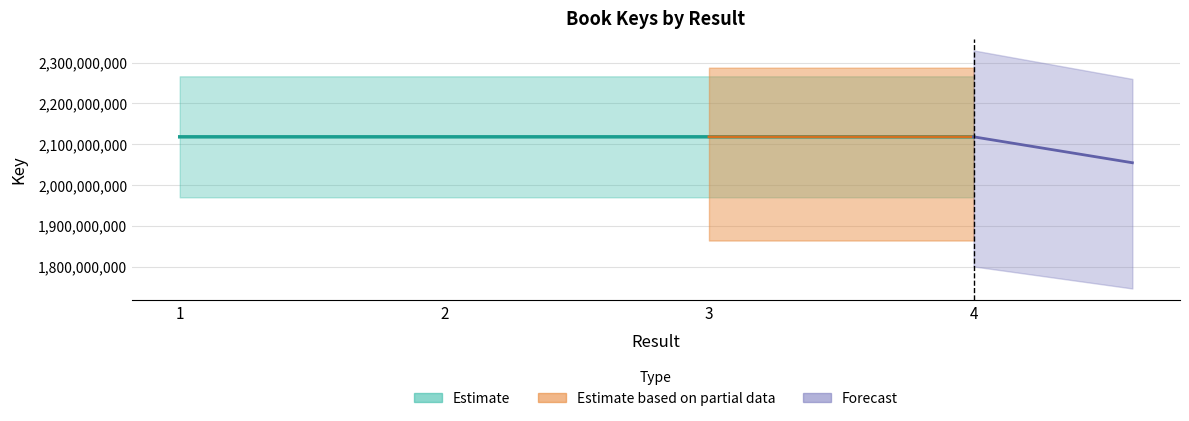

At which label is the value closest to 2117888314?

4